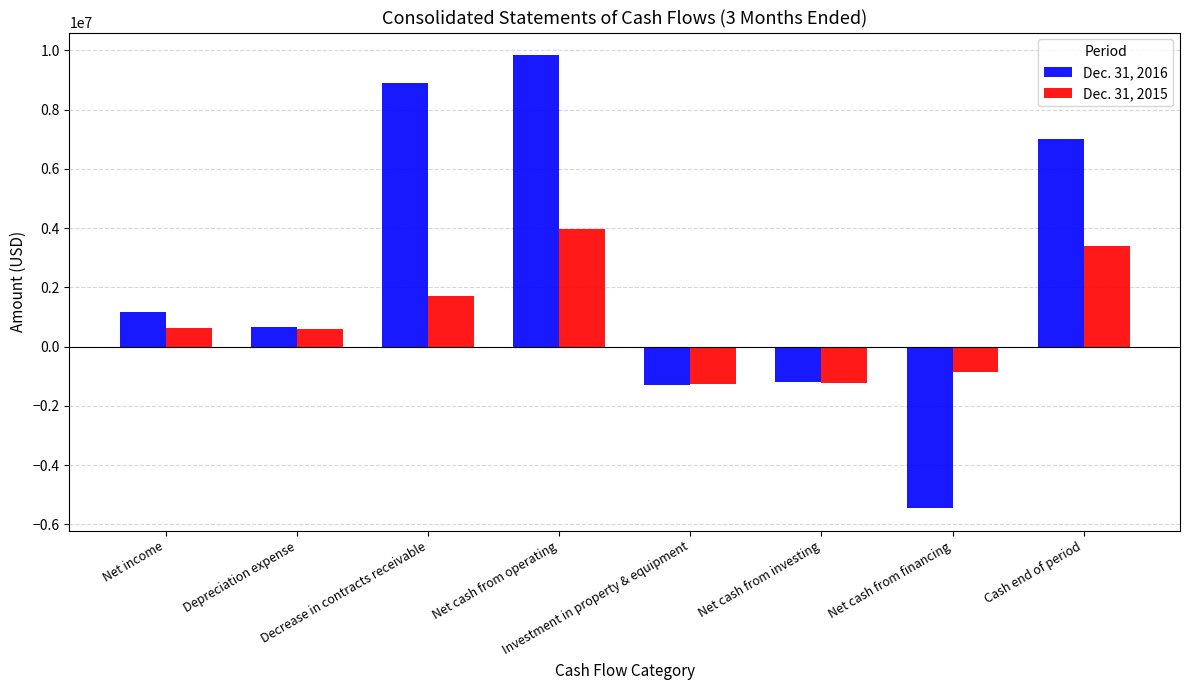

What is the label of the 5th bar from the right?

Net cash from operating